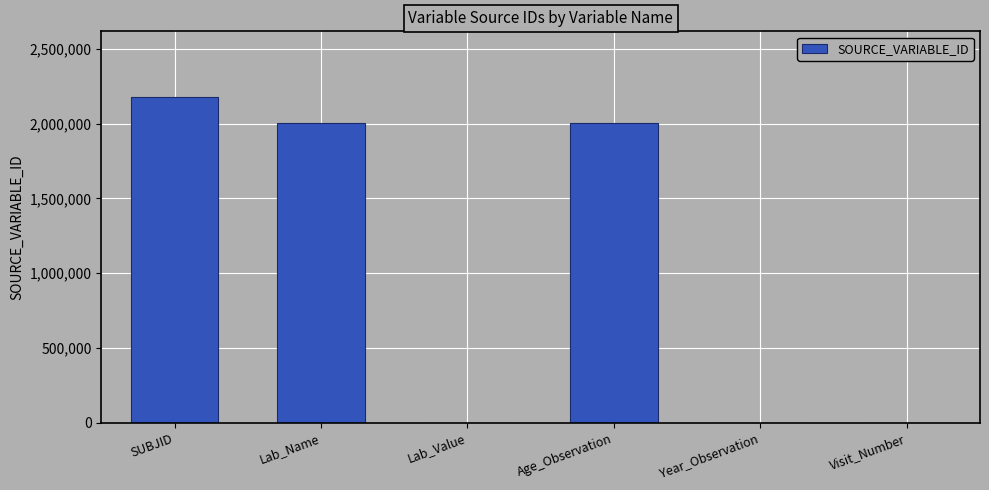

What is the change in value from Age_Observation to Year_Observation?

-2003852